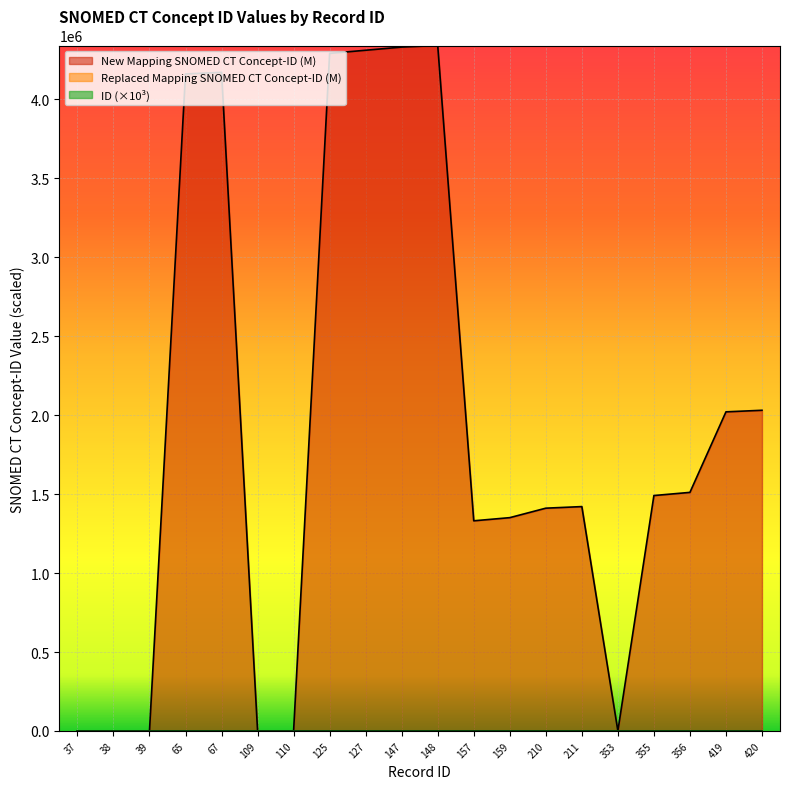

What are all the series names shown in the legend?

ID, New Mapping SNOMED CT Concept-ID, Replaced Mapping SNOMED CT Concept-ID